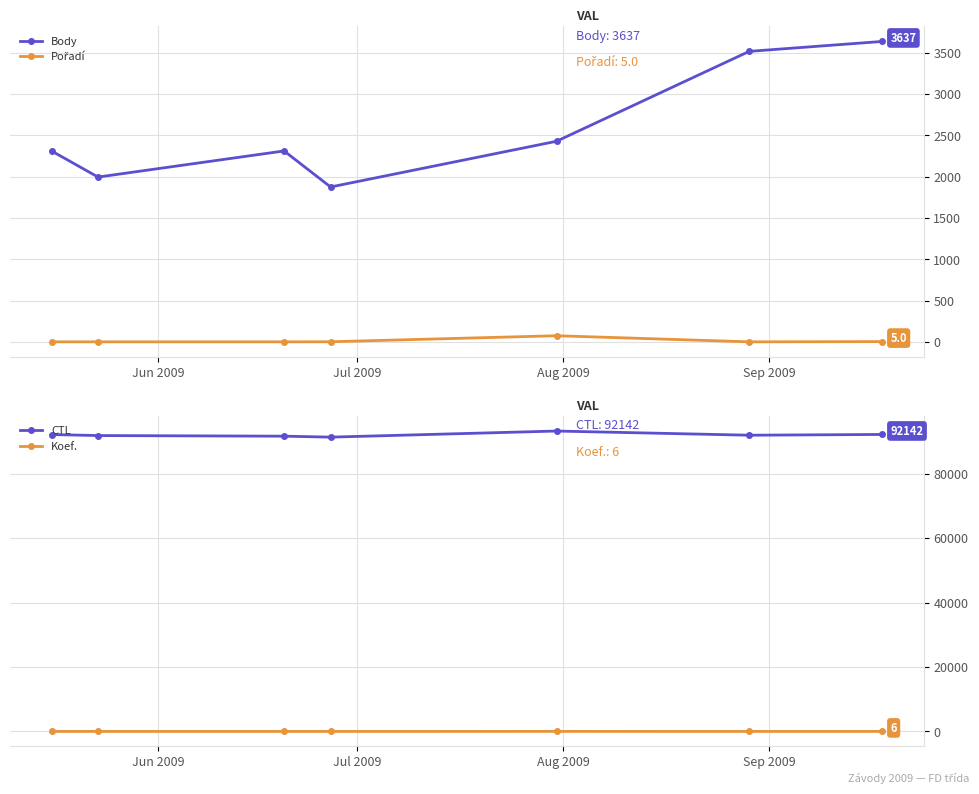

Which series has the largest range (max minus min)?

CTL